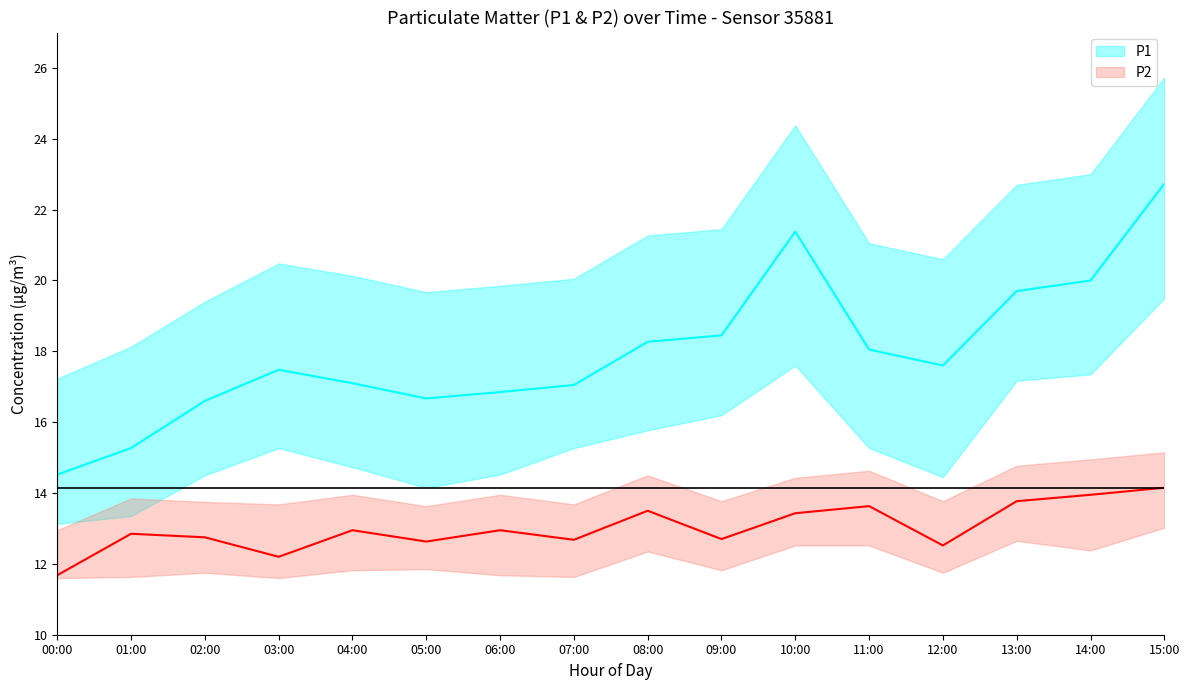

How many data points in P1_upper are above 20?

11